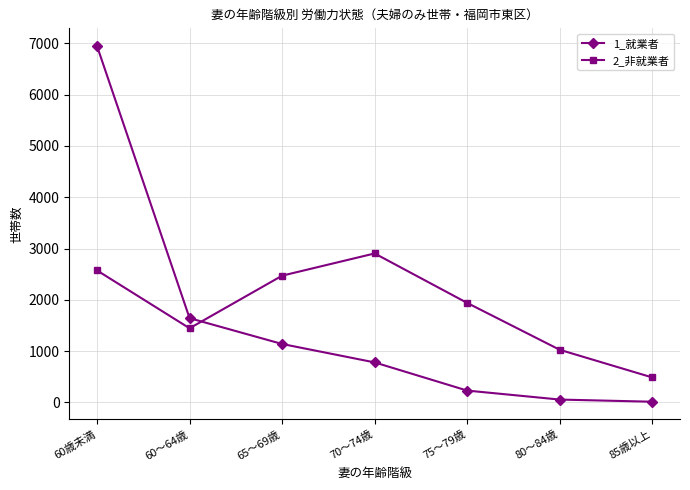

In 2_非就業者, how many points are higher than both neighbors (excluding endpoints)?

1